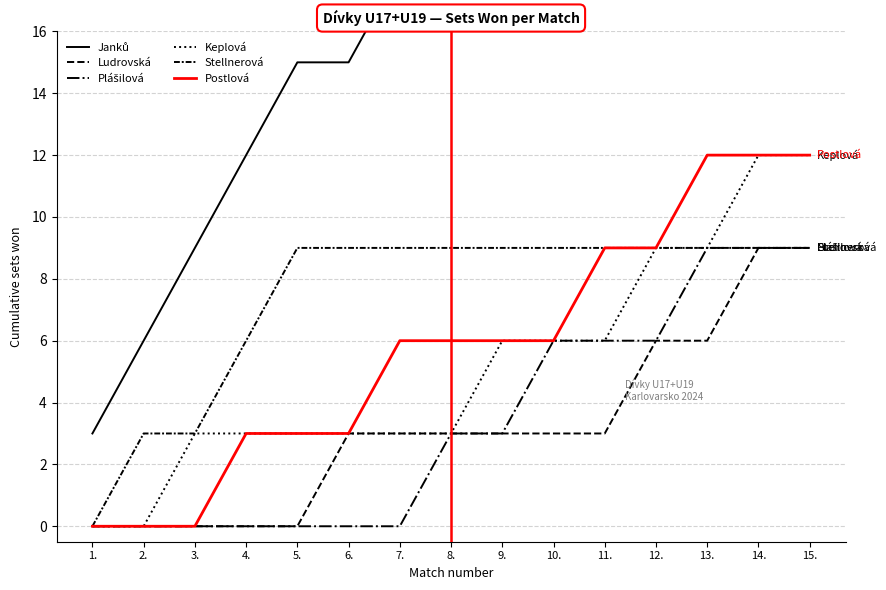

True or false: Keplová has a value of 1 at 7..

False